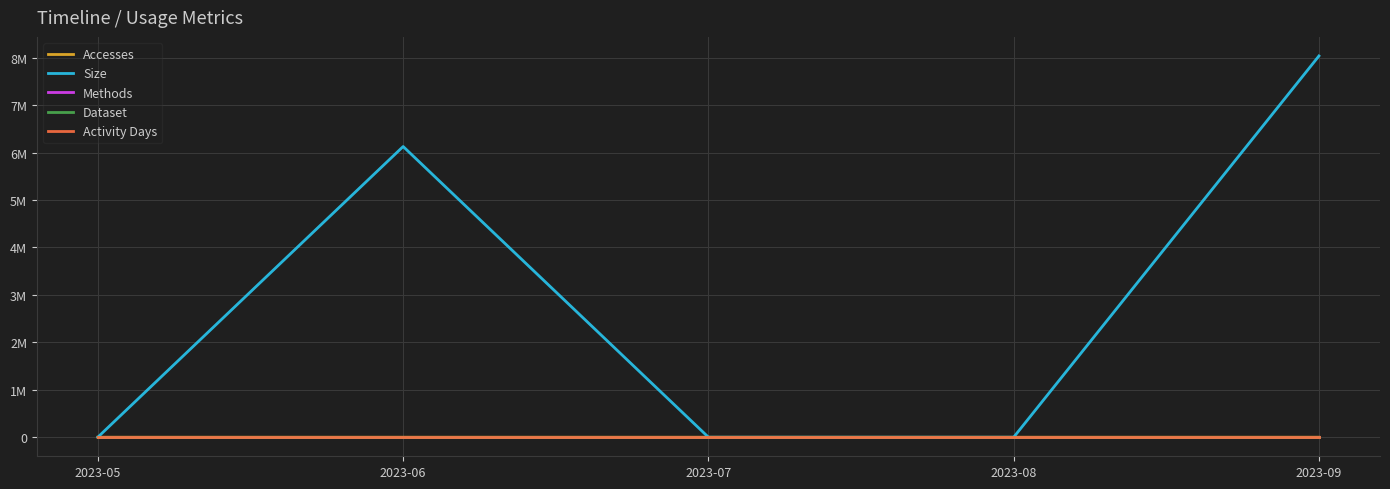

What is the value of the Accesses point at the 2nd from the left?

4